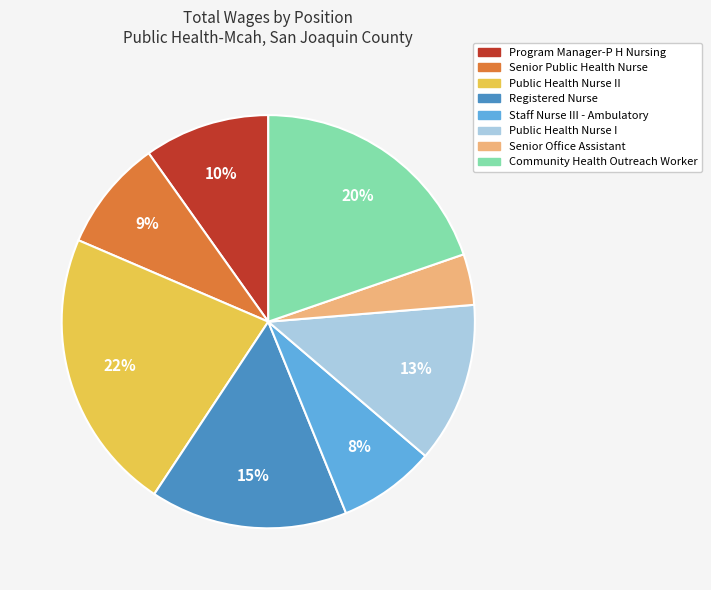

To the nearest percent, what is the difference between the largest and smallest slice percentages?

18%